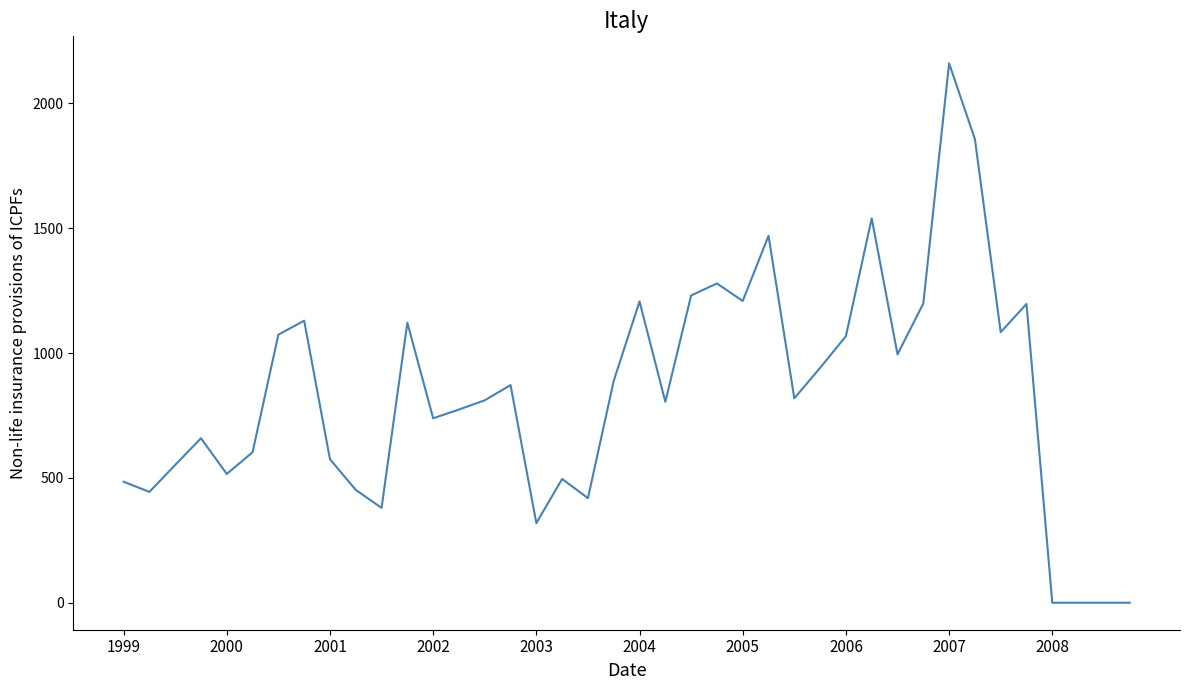

What is the difference between the maximum and minimum values?

2161